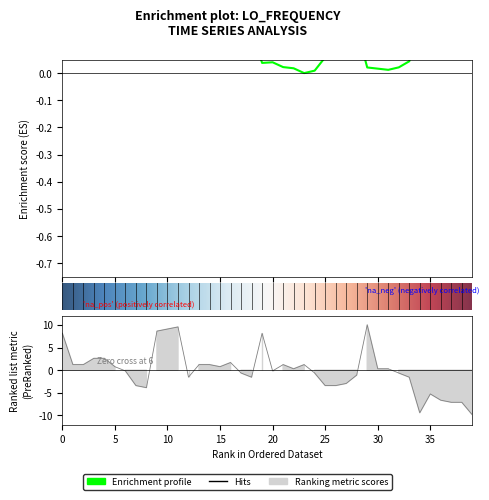

How many positive values are there?

20